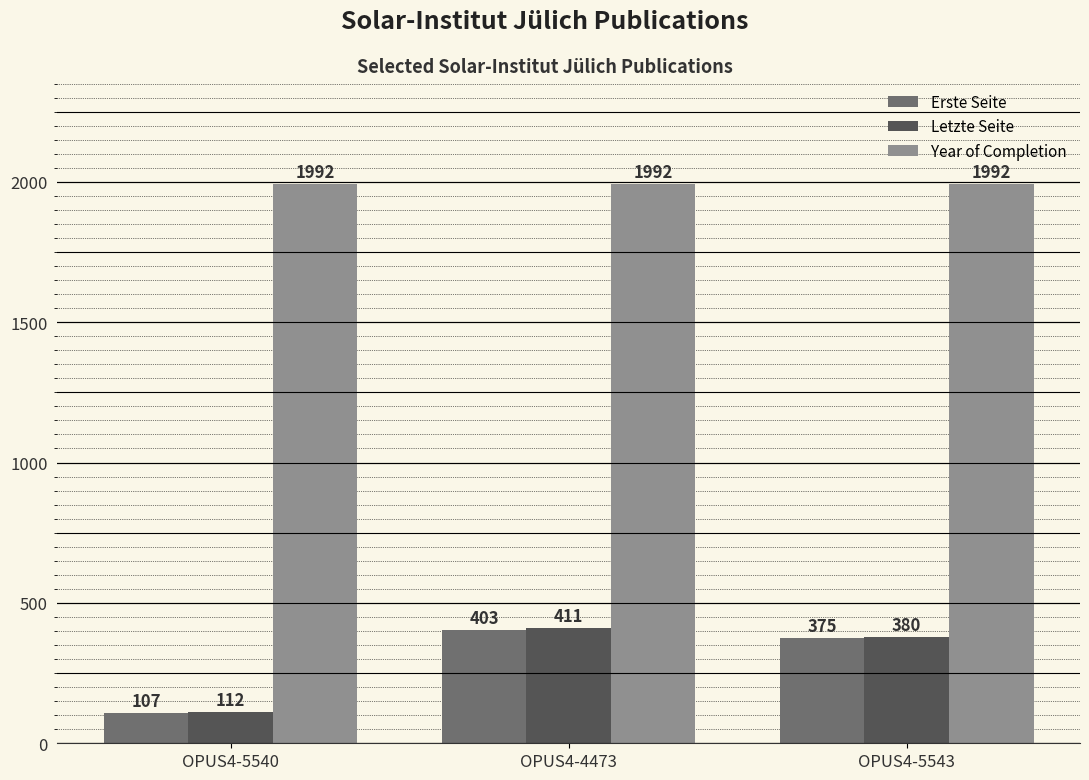

Rank the categories by Letzte Seite value from lowest to highest.

OPUS4-5540, OPUS4-5543, OPUS4-4473